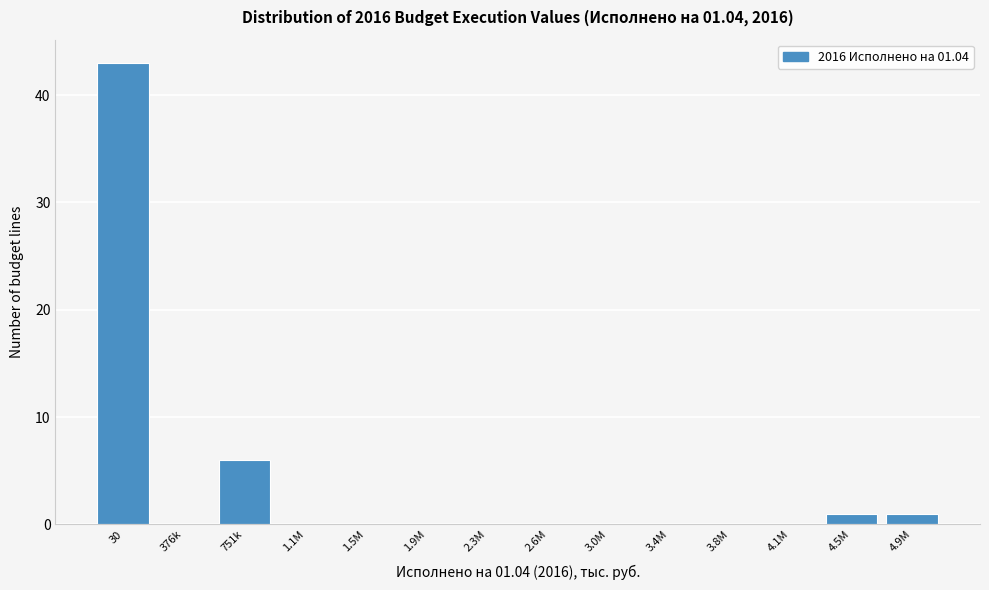

Reading left to right, transcribe all the data shown in this chart.

30=43	376k=0	751k=6	1.1M=0	1.5M=0	1.9M=0	2.3M=0	2.6M=0	3.0M=0	3.4M=0	3.8M=0	4.1M=0	4.5M=1	4.9M=1